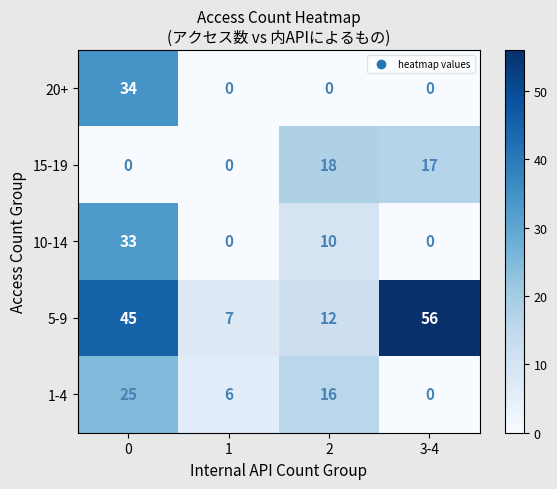

Reading left to right, transcribe all the data shown in this chart.

20+: 34	0	0	0
15-19: 0	0	18	17
10-14: 33	0	10	0
5-9: 45	7	12	56
1-4: 25	6	16	0